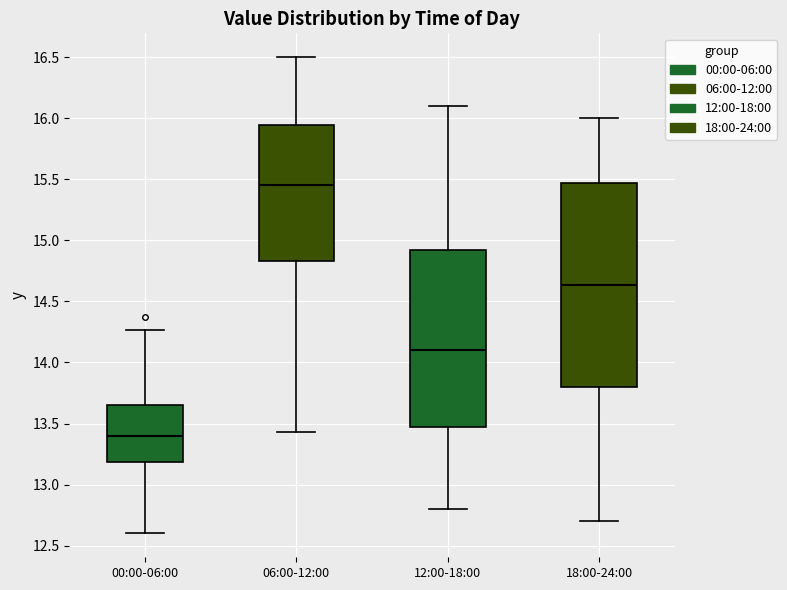

Reading left to right, transcribe this box plot: for each box, give where its median line is, the range the box spans, and where its two whiskers end, as read against the y-axis. The values are not printed on the chart, so give them approximately, as read against the axis.

00:00-06:00: median 13.40, box 13.20 to 13.65, whiskers 12.60 to 14.25
06:00-12:00: median 15.45, box 14.85 to 15.95, whiskers 13.45 to 16.50
12:00-18:00: median 14.10, box 13.50 to 14.95, whiskers 12.80 to 16.10
18:00-24:00: median 14.65, box 13.80 to 15.45, whiskers 12.70 to 16.00